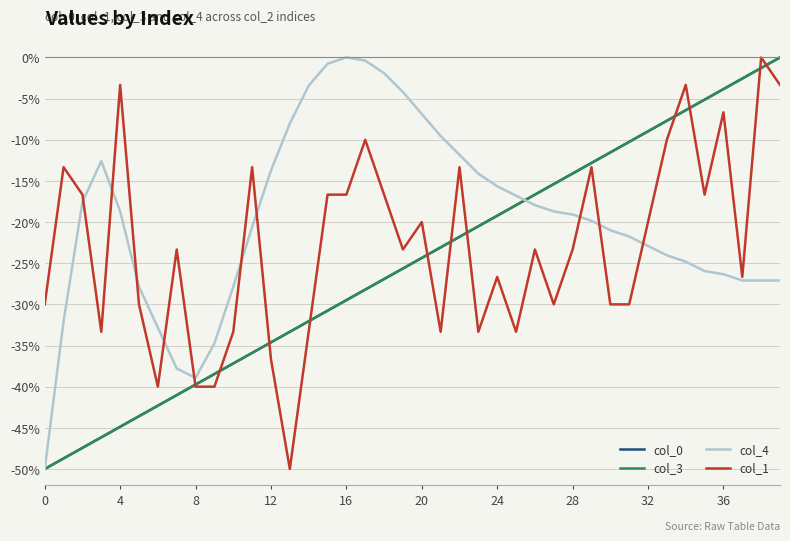

How many lines are shown in the chart?

4